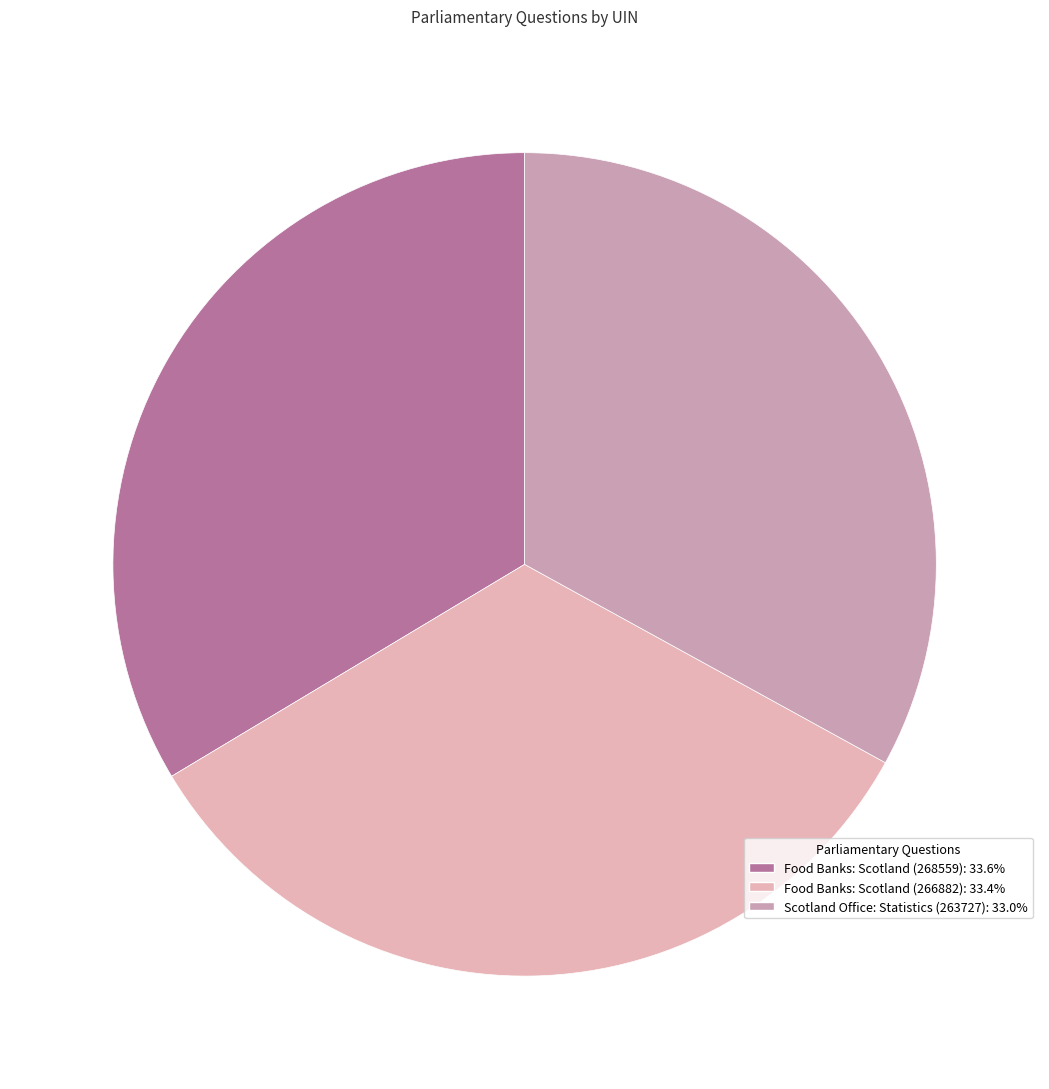

Does any single category account for the majority?

No